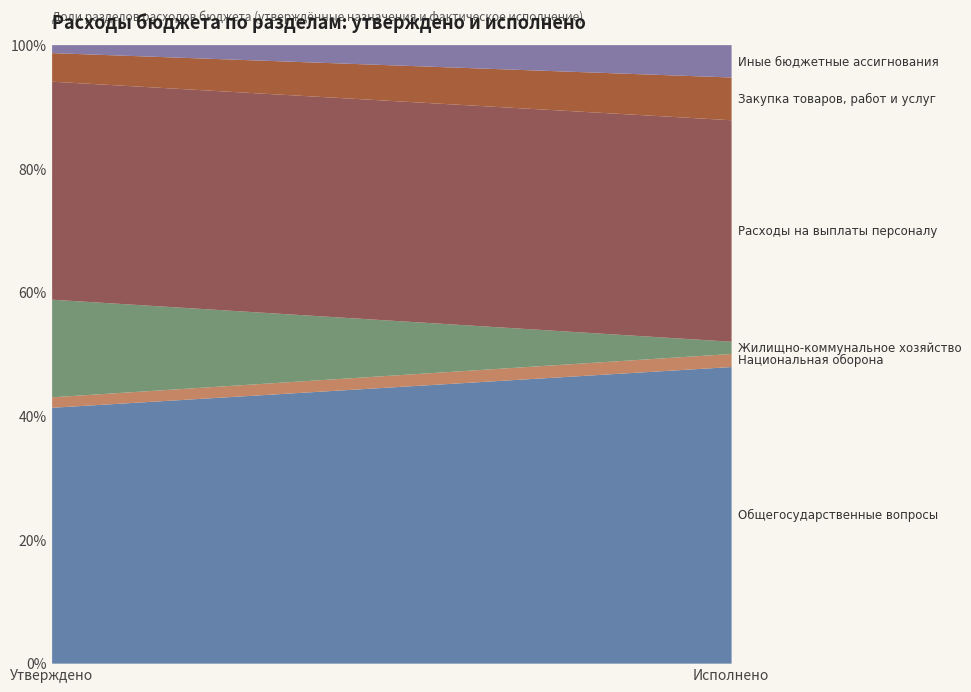

Reading left to right, list the values for the Общегосударственные вопросы series.

41.4	48.0